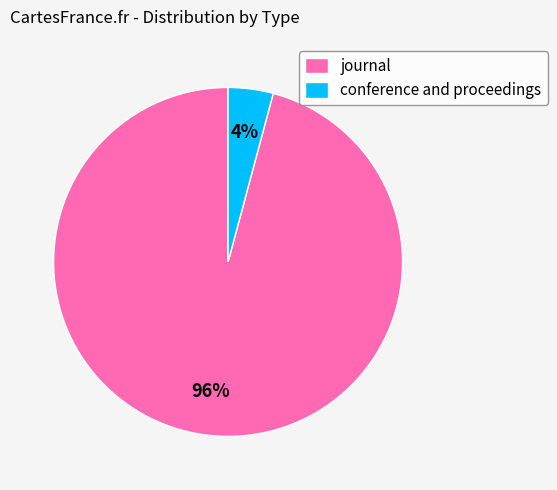

Does conference and proceedings represent more than half of the total?

No